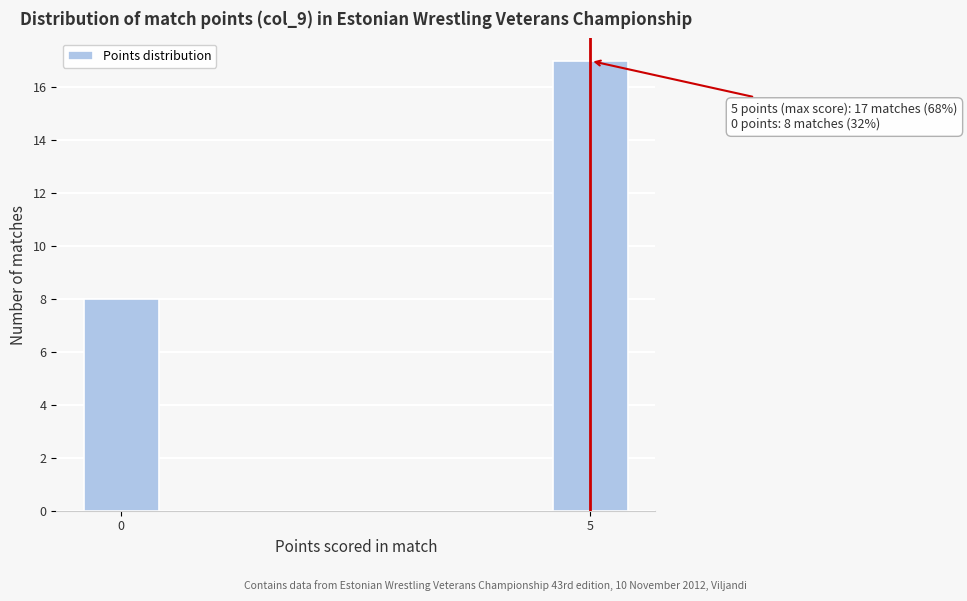

Reading right to left, what are all the values shown in this chart?

17	8